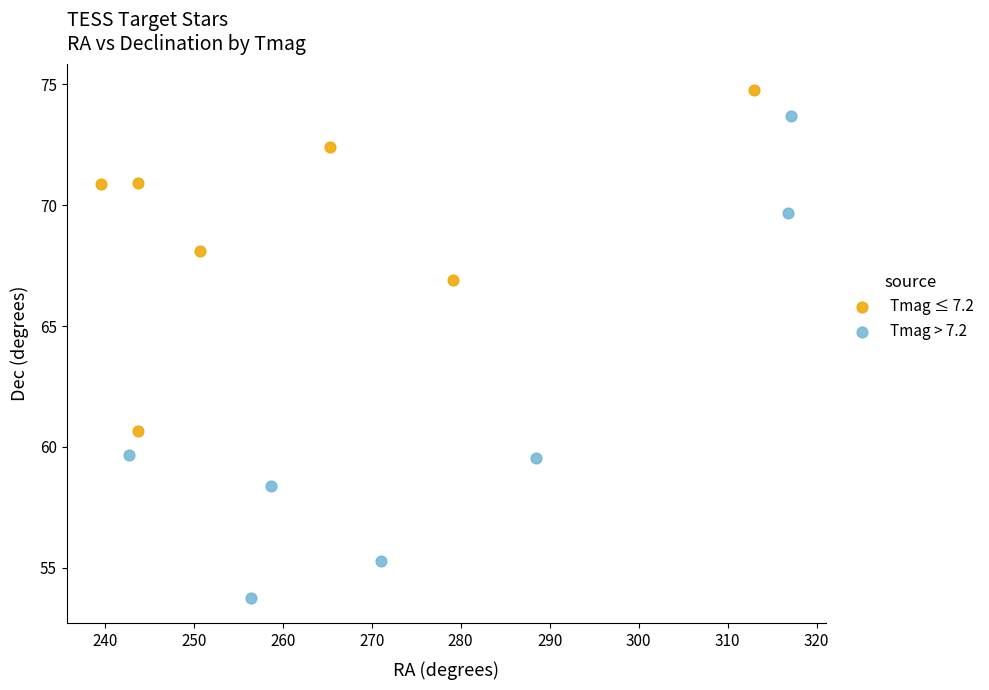

Which series has the widest spread of Y values?

Tmag > 7.2